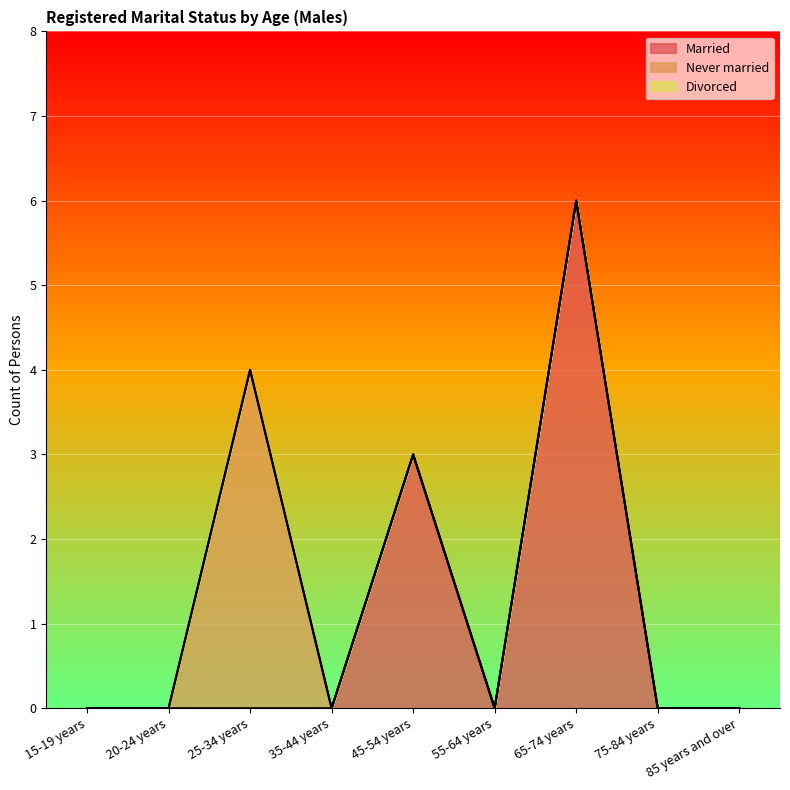

What are all the series names shown in the legend?

Married, Never married, Divorced